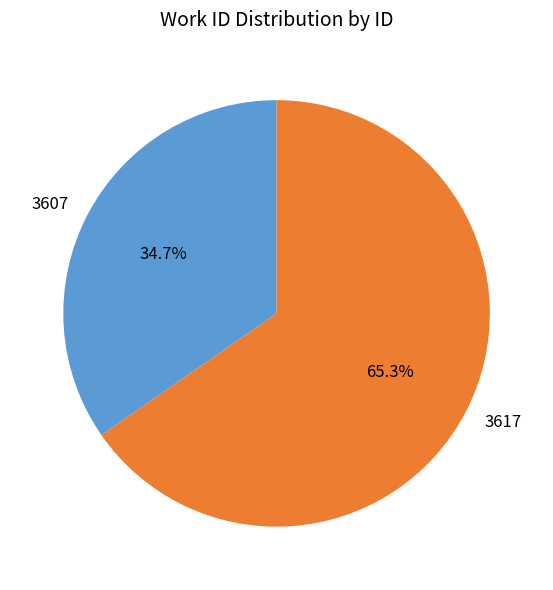

True or false: 3617 accounts for 65% of the total.

True